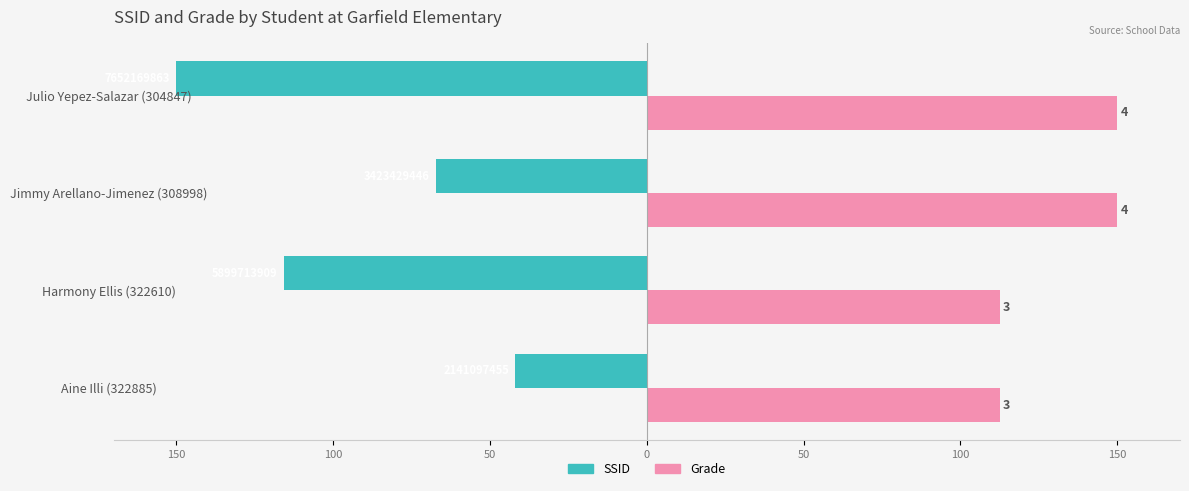

What are all the series names shown in the legend?

SSID, Grade